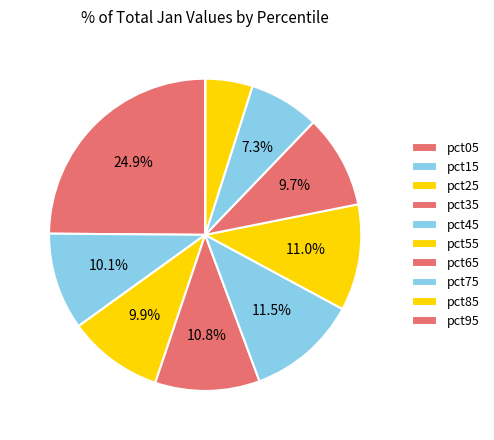

How many segments does this pie chart have?

10